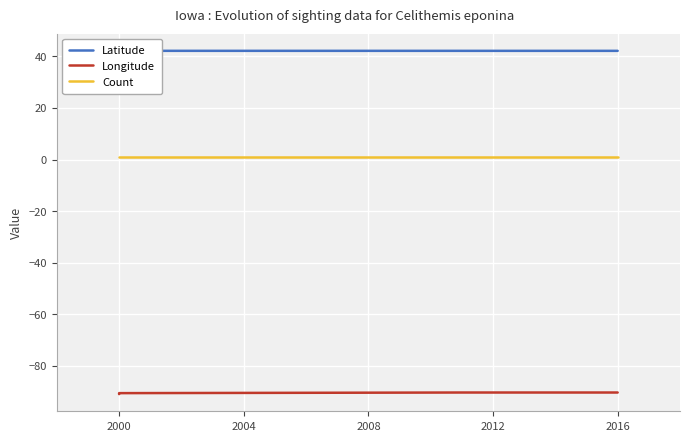

What is the value of the Longitude point at the 4th from the left?

-90.3